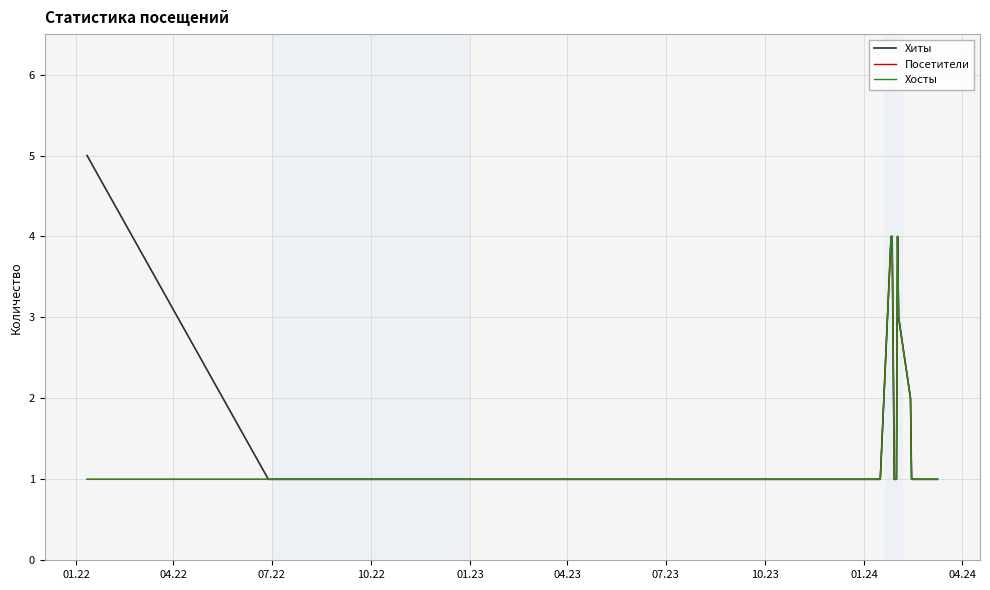

Is this an area chart (filled region under the line)?

No